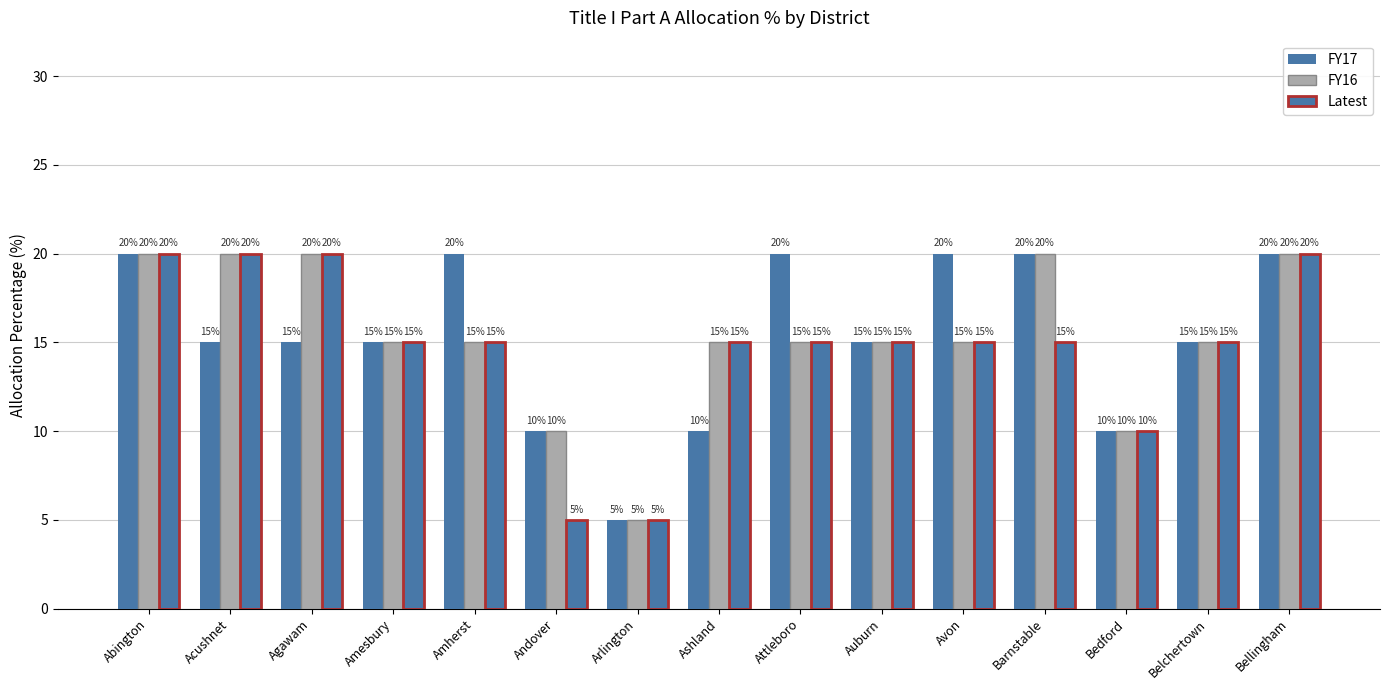

What is the label of the 13th bar from the right?

Agawam